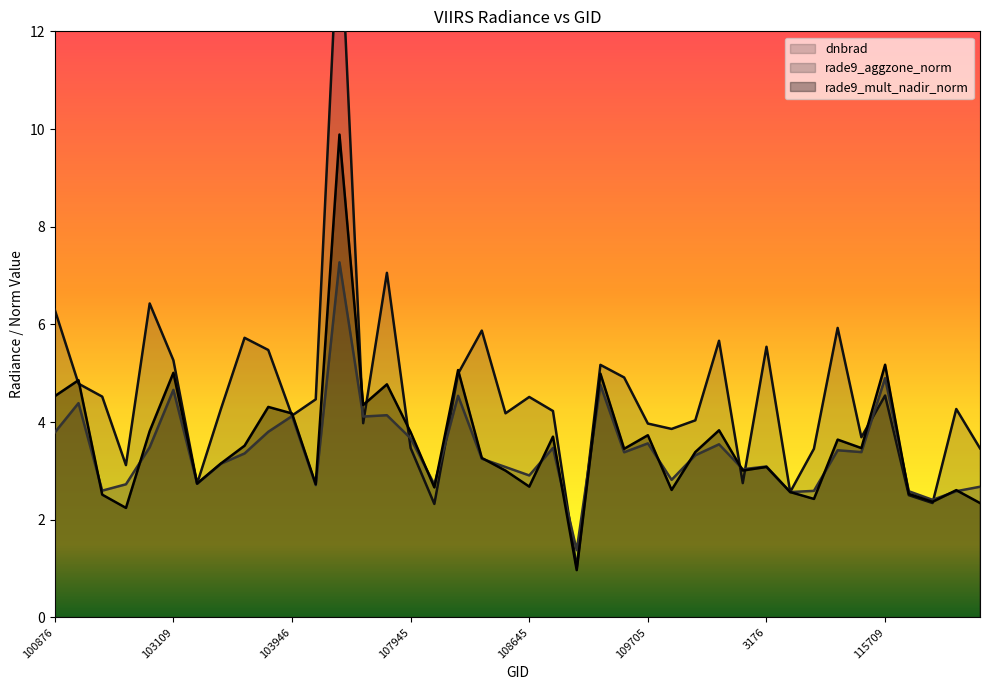

What is the maximum value for rade9_mult_nadir_norm?

9.9